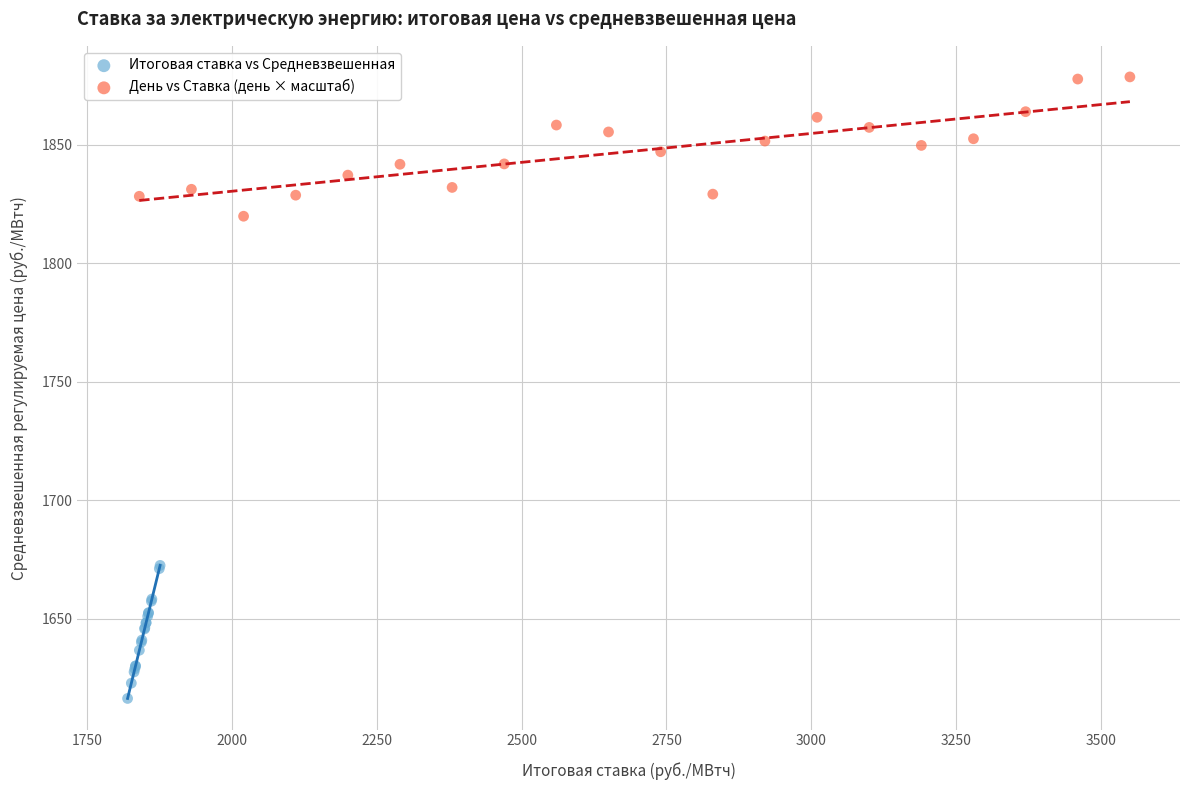

Which series has the widest spread of Y values?

День vs Ставка (день × масштаб)